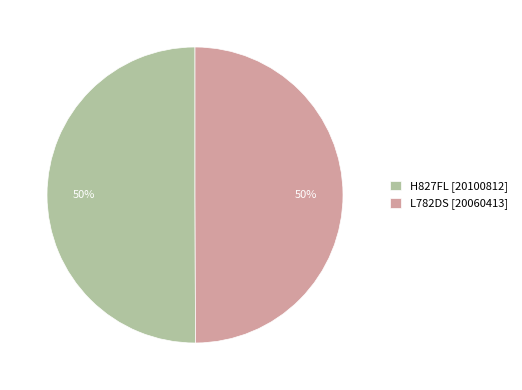

True or false: H827FL accounts for 38% of the total.

False